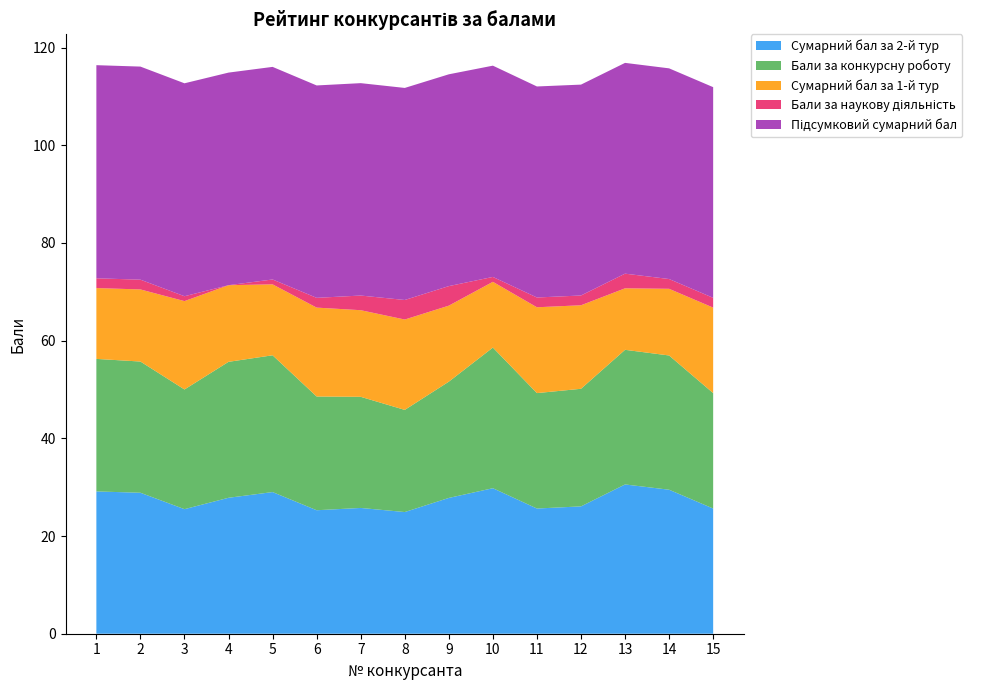

Reading left to right, transcribe all the data shown in this chart.

Сумарний бал за 2-й тур: 1=29.1	2=28.9	3=25.5	4=27.8	5=29.0	6=25.3	7=25.8	8=24.9	9=27.8	10=29.8	11=25.6	12=26.1	13=30.6	14=29.5	15=25.6
Бали за конкурсну роботу: 1=27.1	2=26.9	3=24.5	4=27.8	5=28.0	6=23.3	7=22.8	8=20.9	9=23.8	10=28.8	11=23.6	12=24.1	13=27.6	14=27.5	15=23.6
Сумарний бал за 1-й тур: 1=14.5	2=14.8	3=18.1	4=15.7	5=14.5	6=18.2	7=17.7	8=18.5	9=15.6	10=13.5	11=17.6	12=17.1	13=12.6	14=13.7	15=17.5
Бали за наукову діяльність: 1=2.0	2=2.0	3=1.0	4=0.0	5=1.0	6=2.0	7=3.0	8=4.0	9=4.0	10=1.0	11=2.0	12=2.0	13=3.0	14=2.0	15=2.0
Підсумковий сумарний бал: 1=43.6	2=43.6	3=43.6	4=43.5	5=43.5	6=43.5	7=43.5	8=43.4	9=43.4	10=43.2	11=43.2	12=43.2	13=43.1	14=43.1	15=43.1